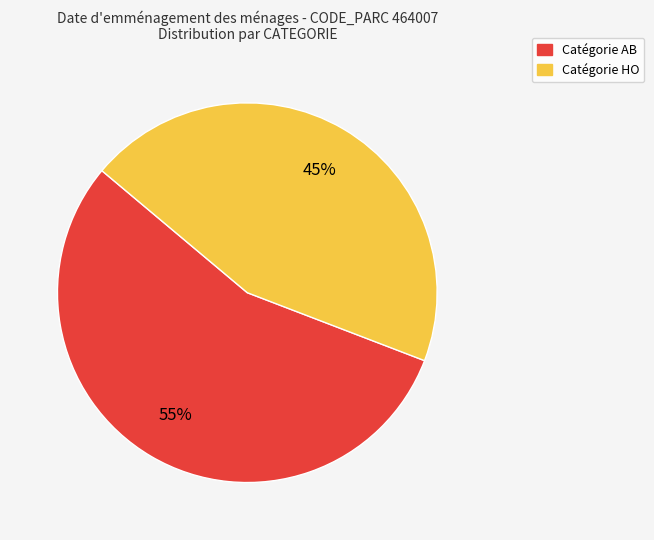

To the nearest percent, what is the average slice percentage?

50%